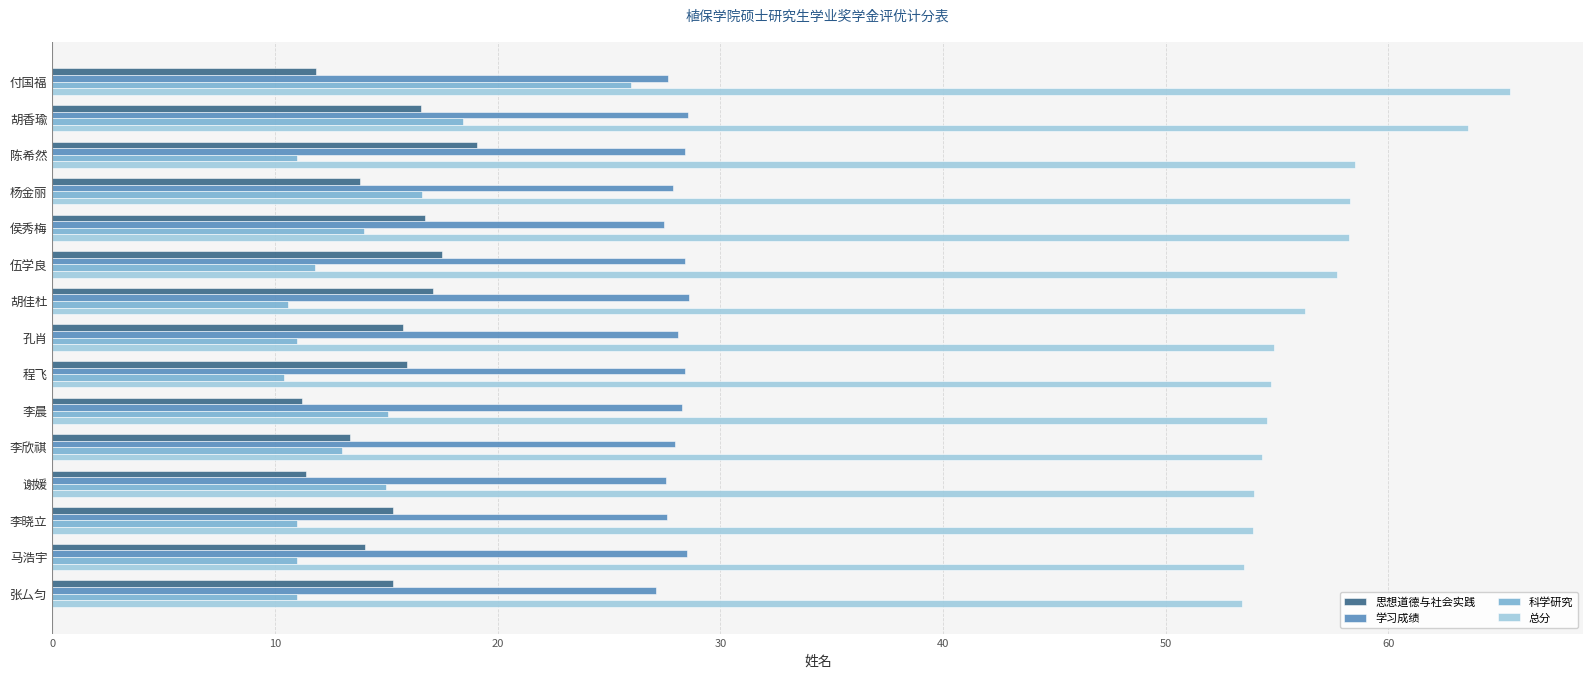

Which series has the largest total across all categories?

总分